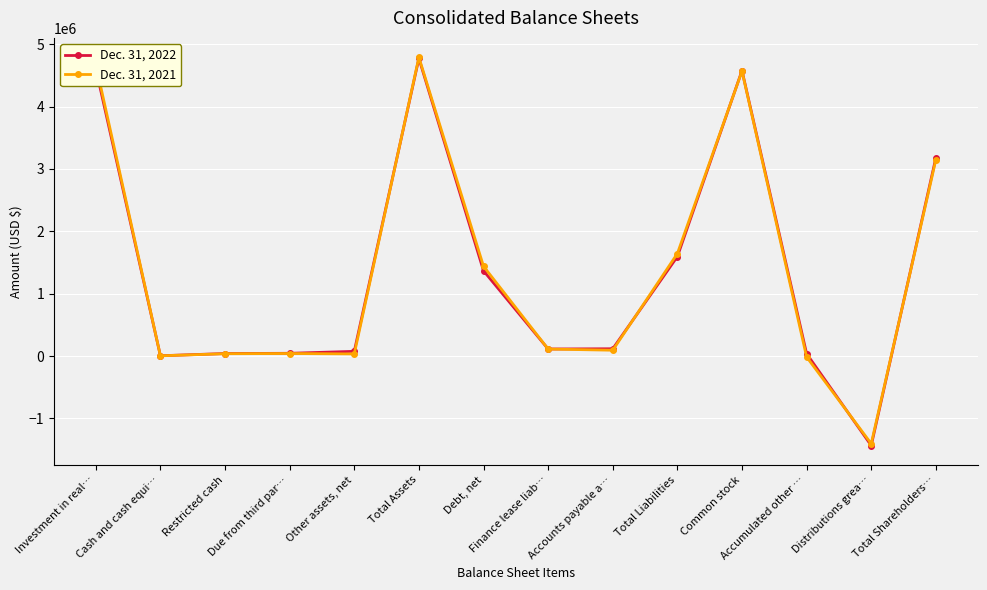

What is the smallest value displayed?

-1435508